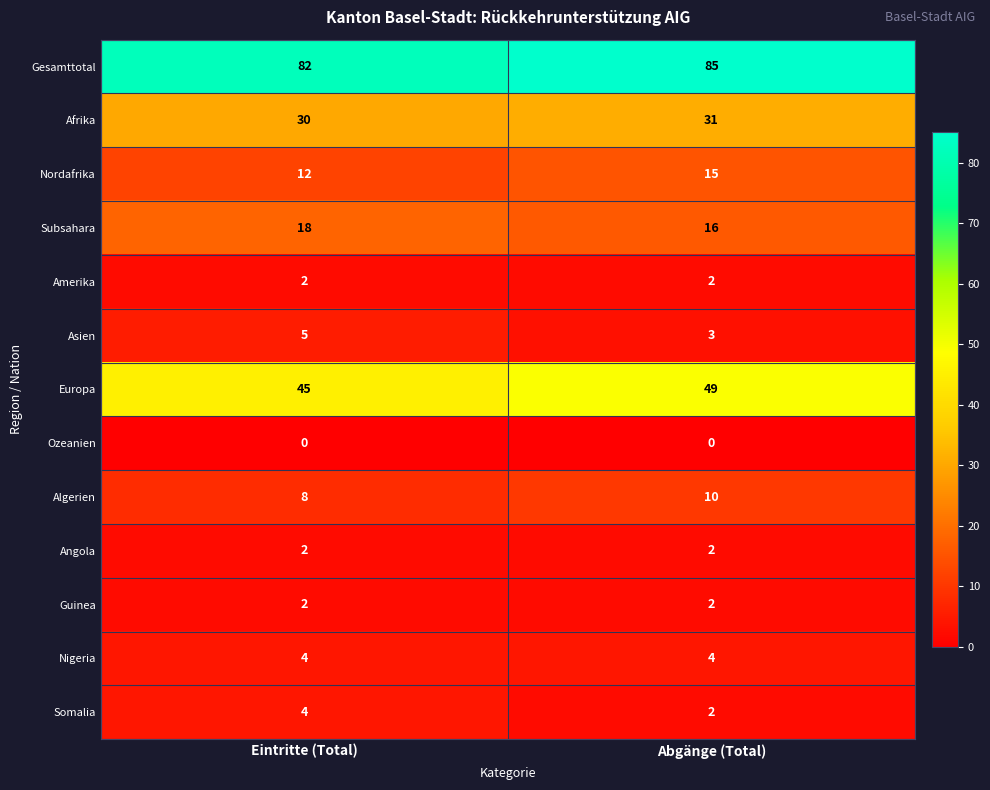

List the labels in order of Algerien value, largest first.

Abgänge (Total), Eintritte (Total)